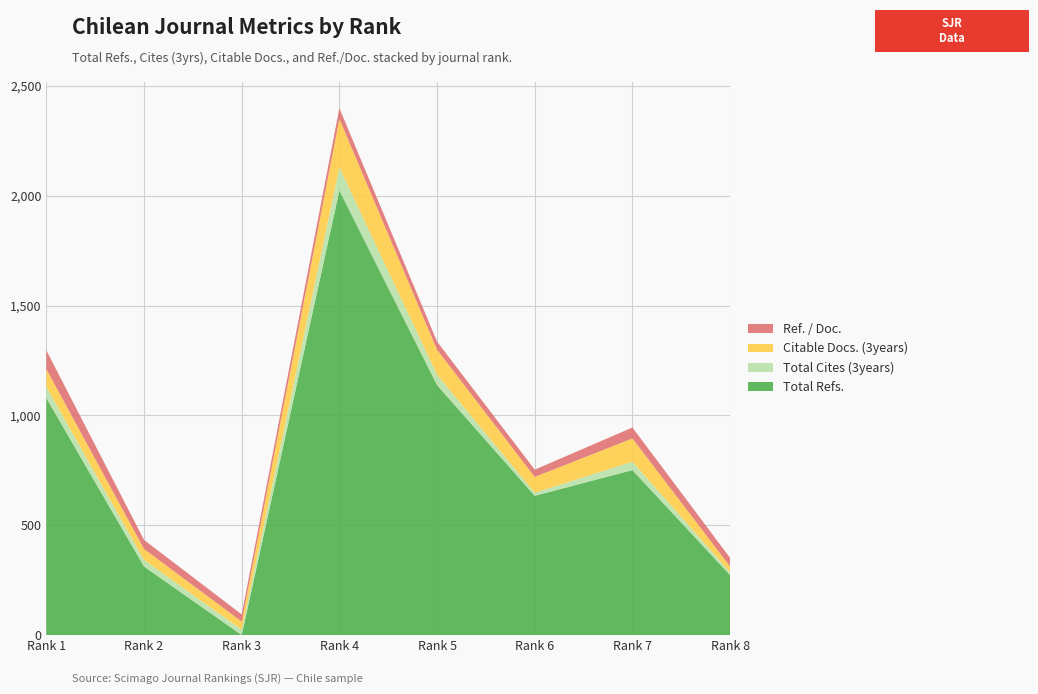

Reading left to right, list all the values displayed in this chart.

Total Refs.: 1=1079	2=312	3=0	4=2024	5=1138	6=634	7=751	8=273
Total Cites (3years): 1=51	2=30	3=24	4=105	5=47	6=14	7=38	8=13
Citable Docs. (3years): 1=81	2=50	3=37	4=221	5=114	6=72	7=106	8=26
Ref. / Doc.: 1=85	2=41	3=33	4=49	5=37	6=33	7=50	8=39